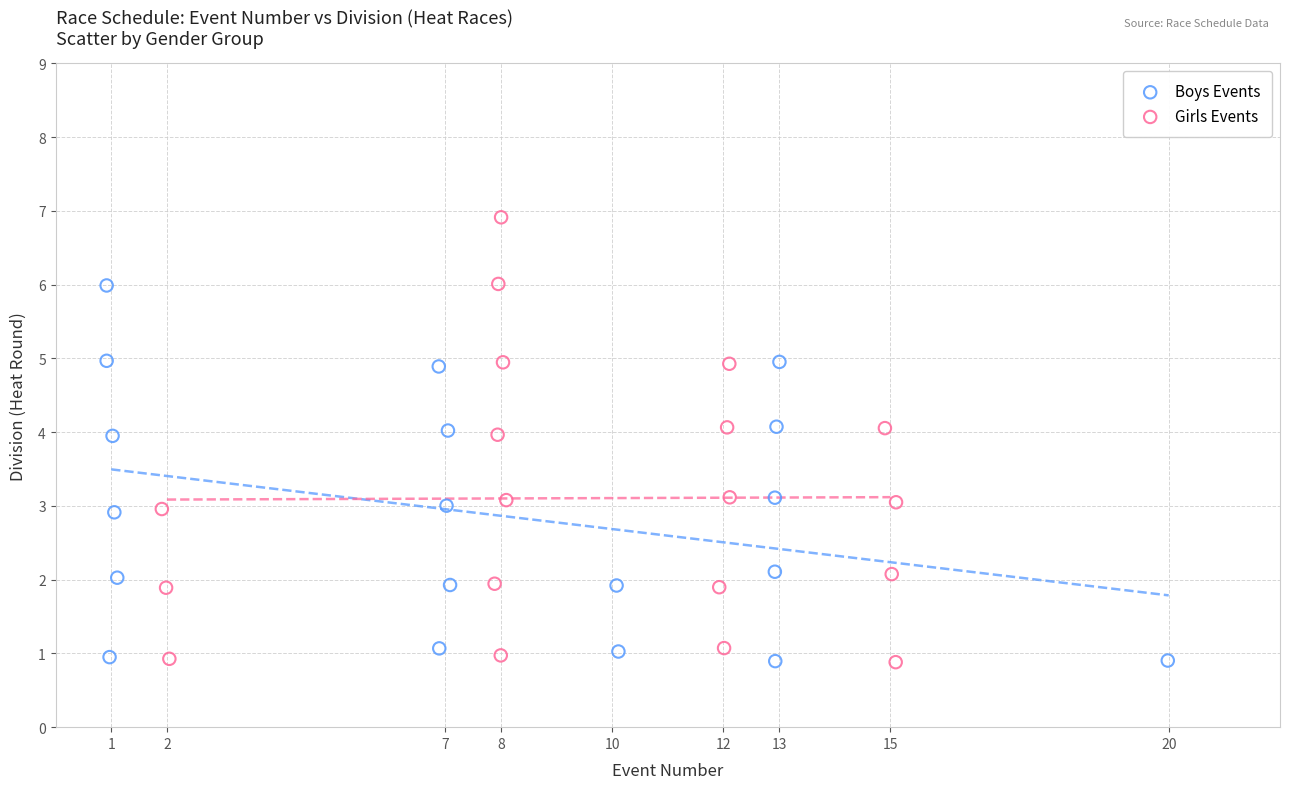

Which series contains the highest Y value?

Girls Events